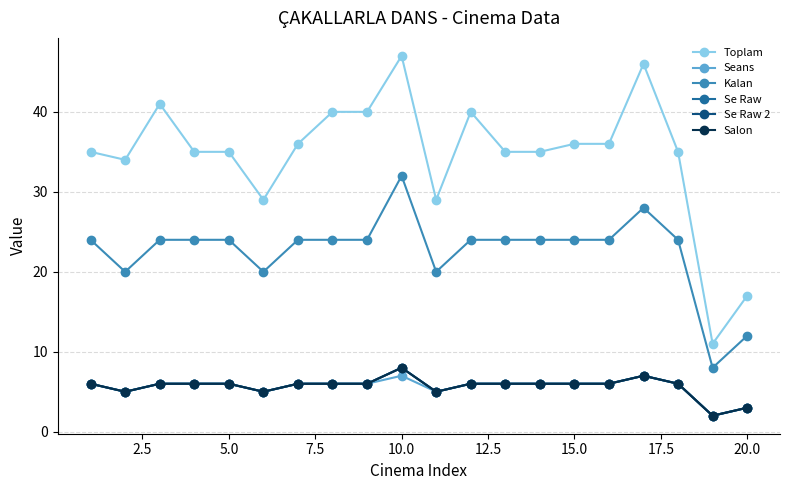

In Salon, how many points are higher than both neighbors (excluding endpoints)?

2